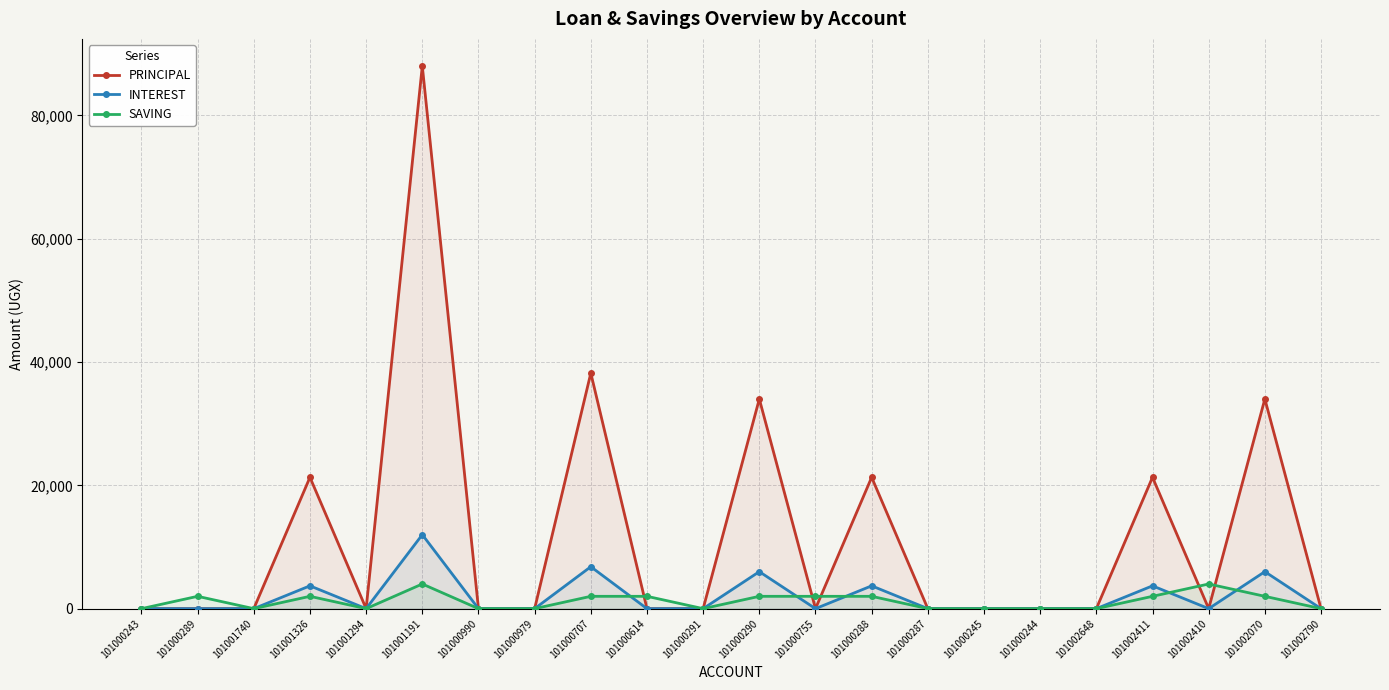

True or false: INTEREST has more than 1 points higher than both neighbors.

True